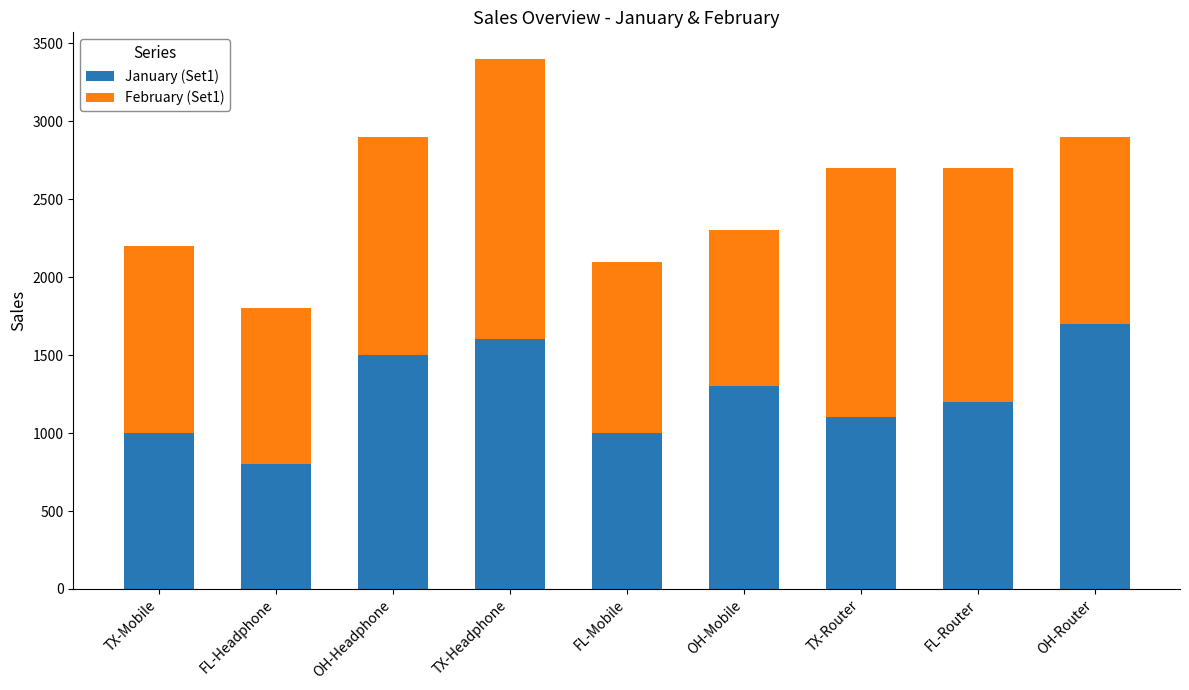

Count the January (Set1) values in the range 1000 to 1500.

6